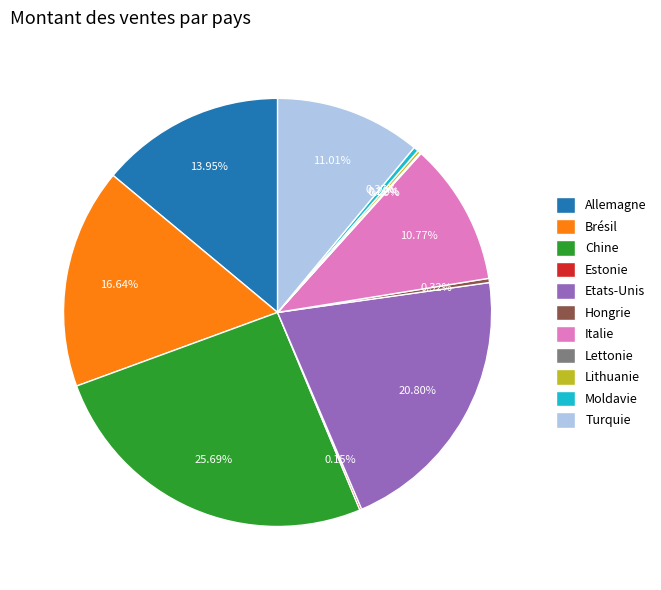

What percentage is NOT represented by Hongrie?

99.7%